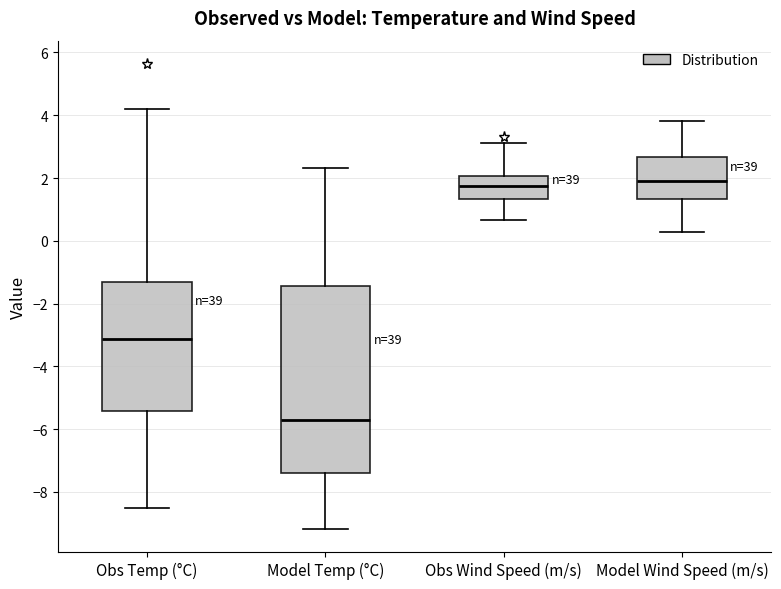

Where is the upper edge of the box for Model Temp (°C) on the y-axis? The values are not printed on the chart, so give them approximately, as read against the axis.

-1.4